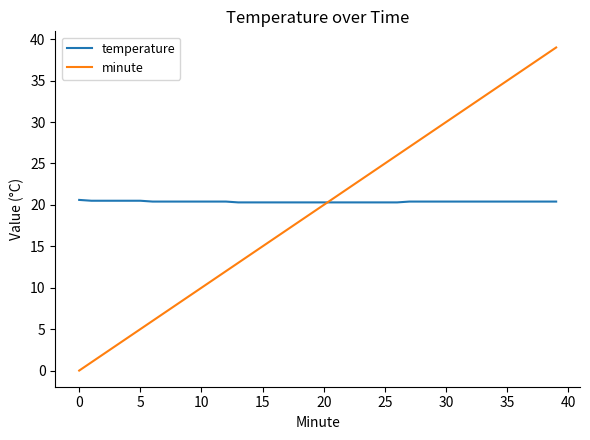

List the series in order of their peak value, highest first.

minute, temperature